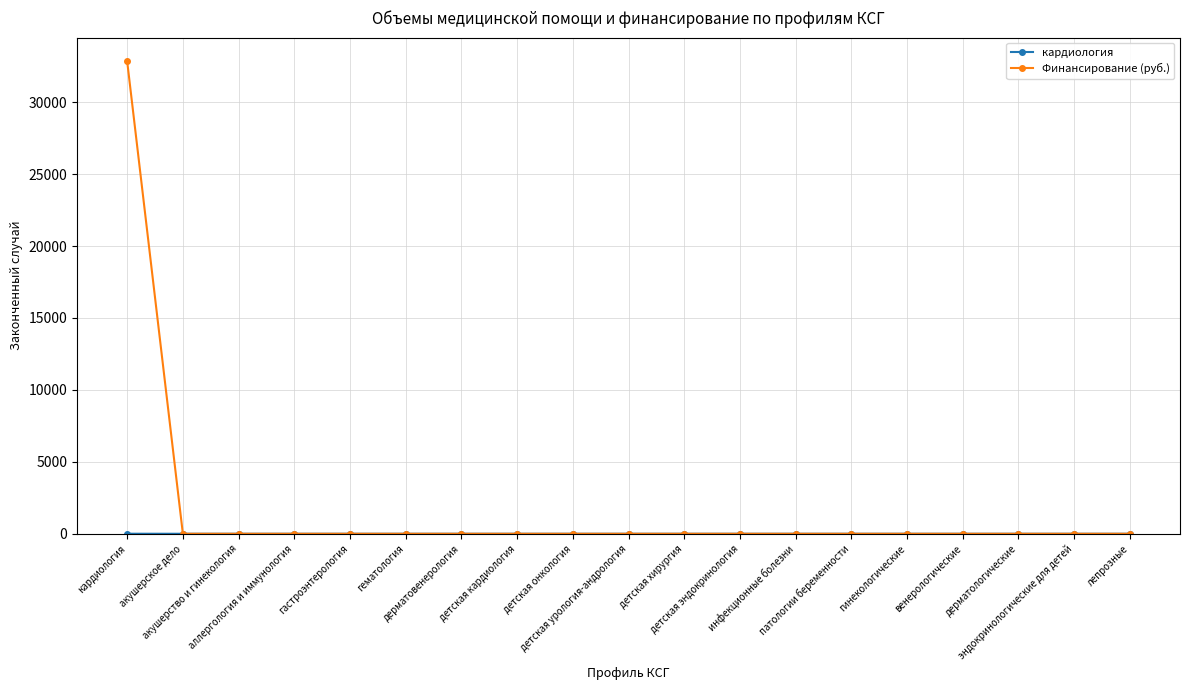

What is the maximum value shown in the chart?

32843